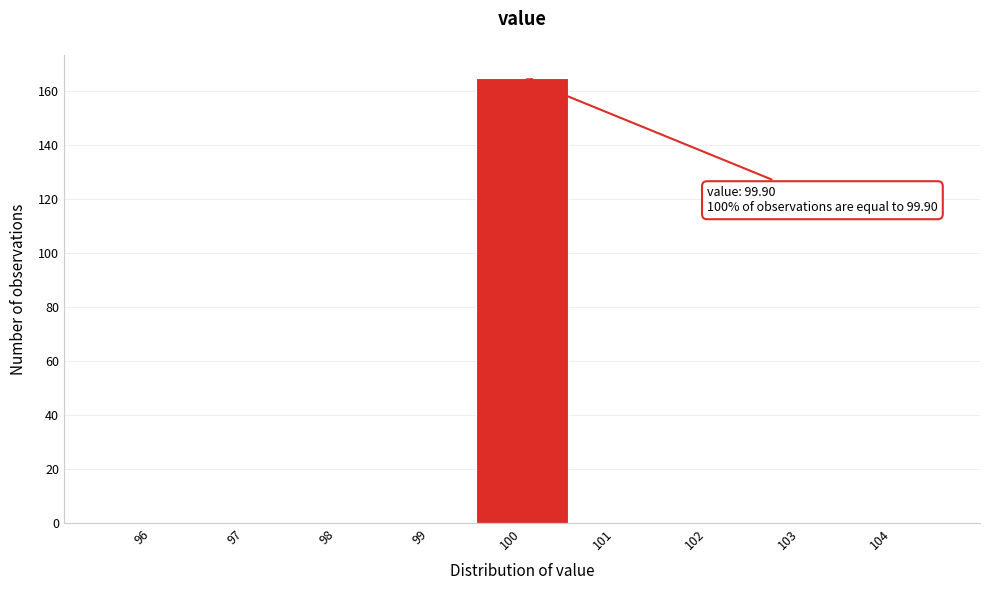

Over which range of the x-axis is the bar tallest?

99.5 to 100.5